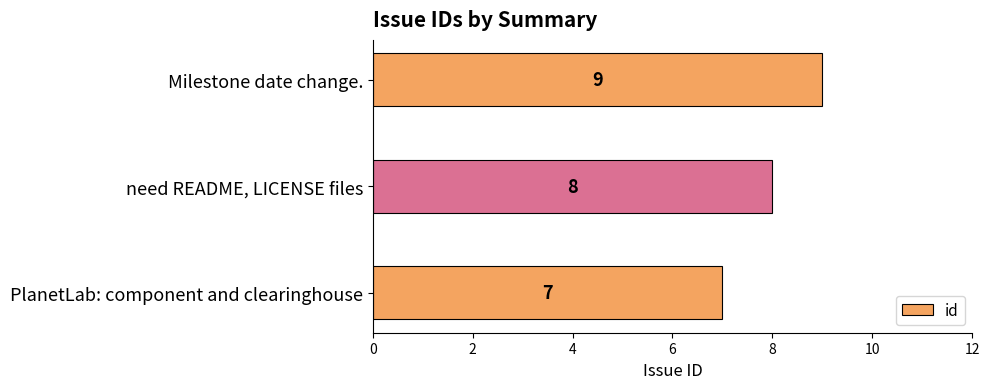

What is the change in value from PlanetLab: component and clearinghouse to Milestone date change.?

+2